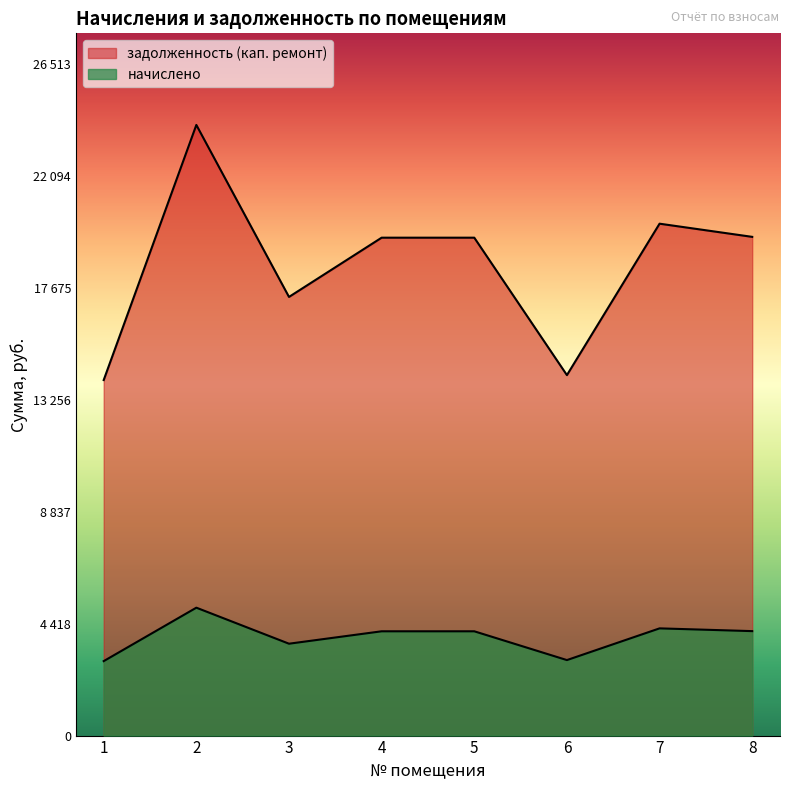

List the labels in order of начислено value, largest first.

2, 7, 8, 4, 5, 3, 6, 1